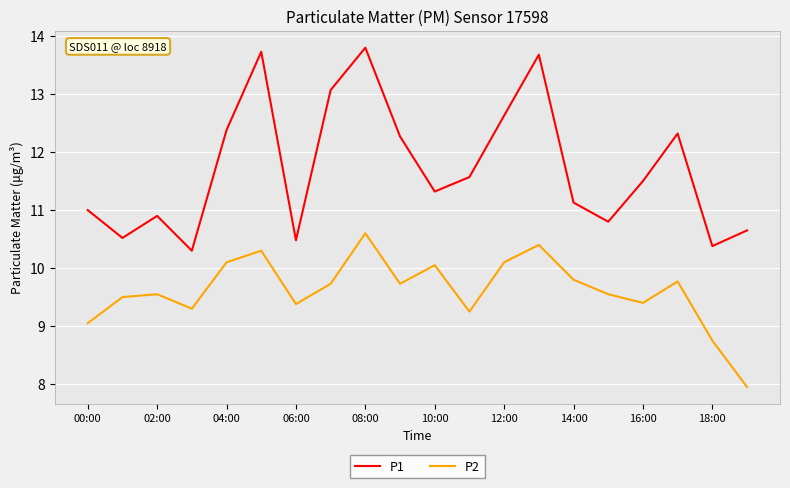

True or false: P1 and P2 intersect in this chart.

False